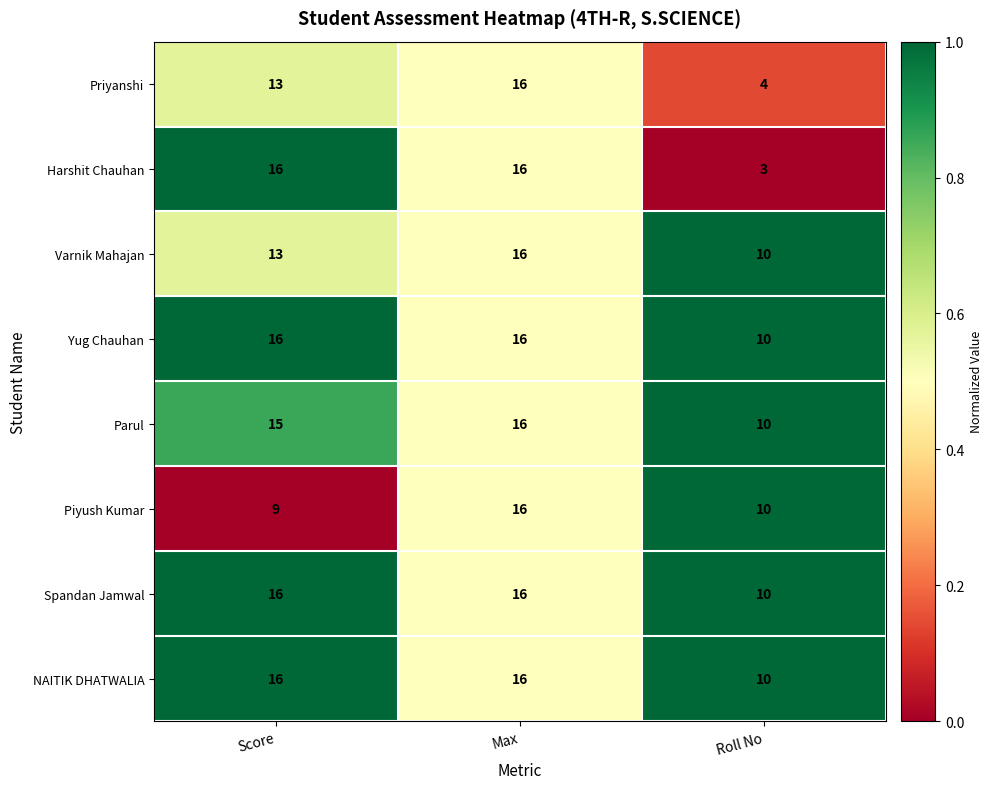

What is the minimum value shown in the chart?

3